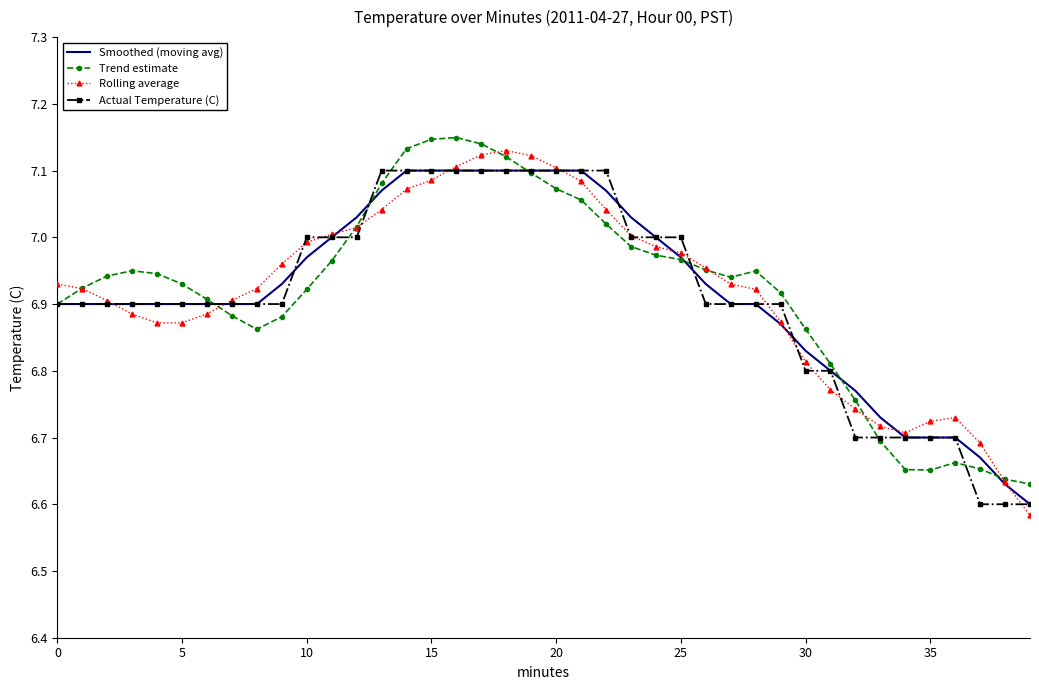

Which series ends up on top after the final intersection of Actual Temperature (C) and Trend estimate?

Trend estimate